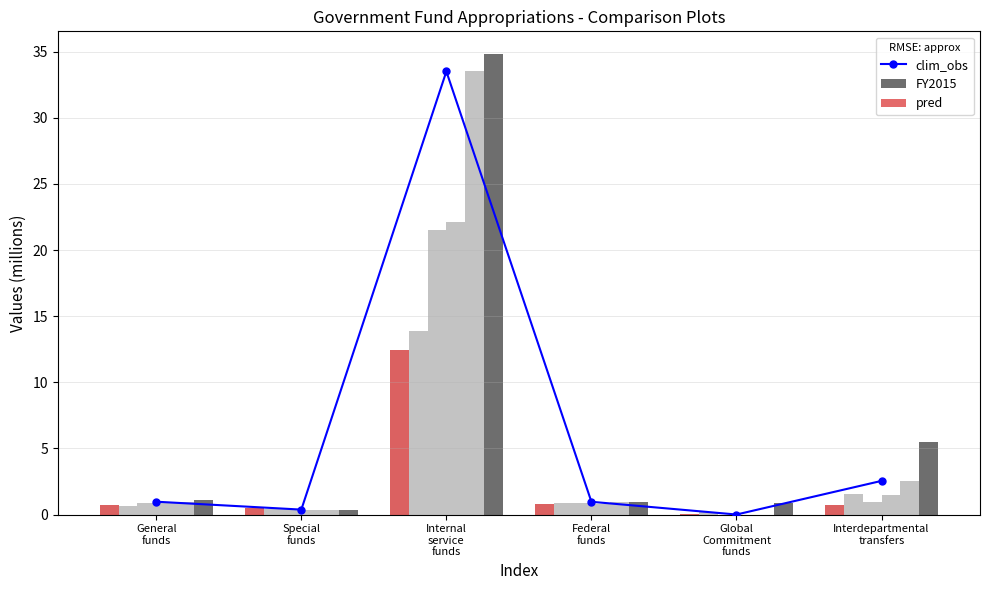

Which series has the widest spread of values?

FY2015